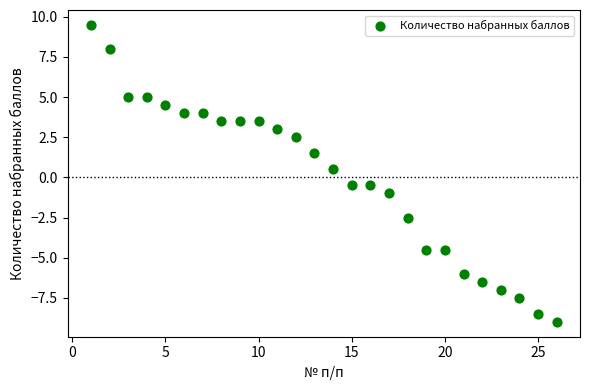

What is the range of X values (max minus min)?

25.0